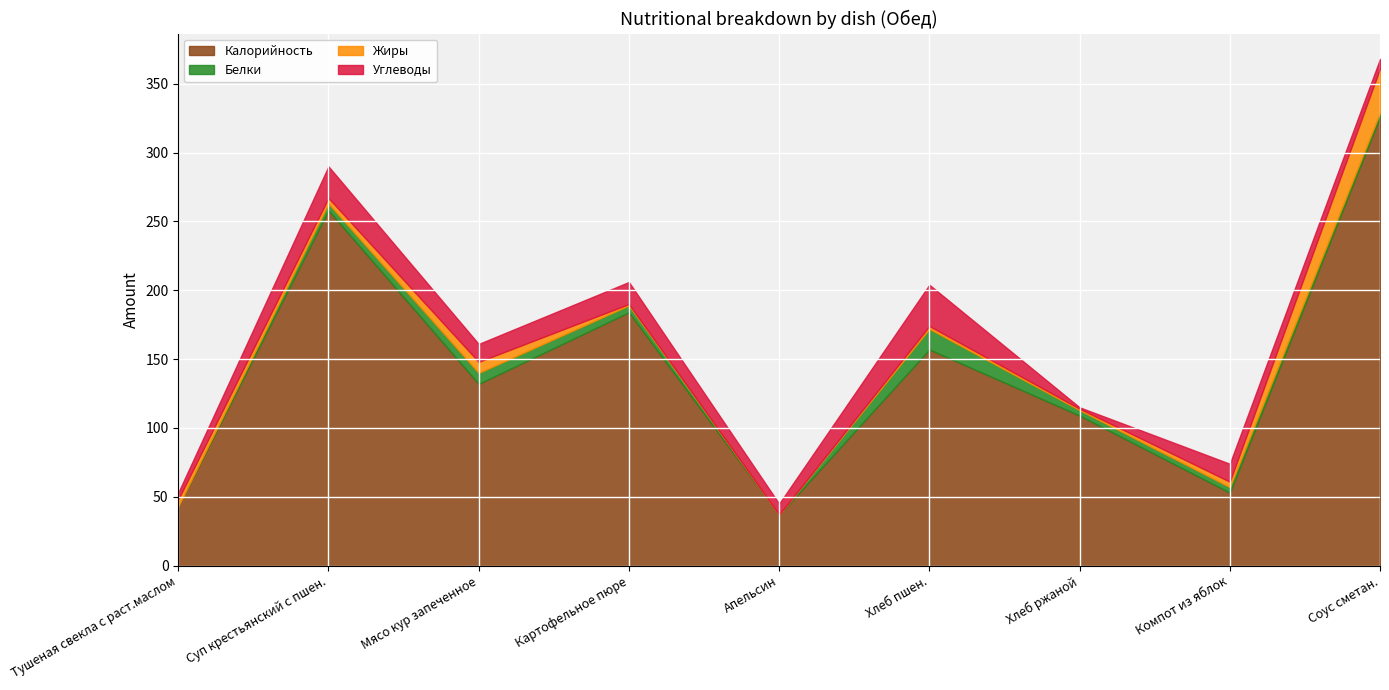

True or false: Калорийность and Жиры cross at least once.

False